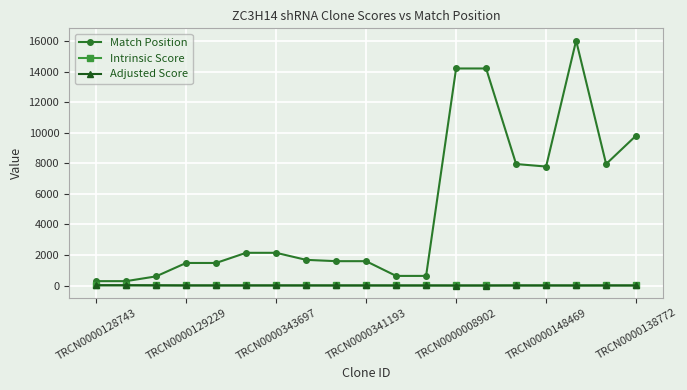

True or false: Match Position and Adjusted Score cross at least once.

False